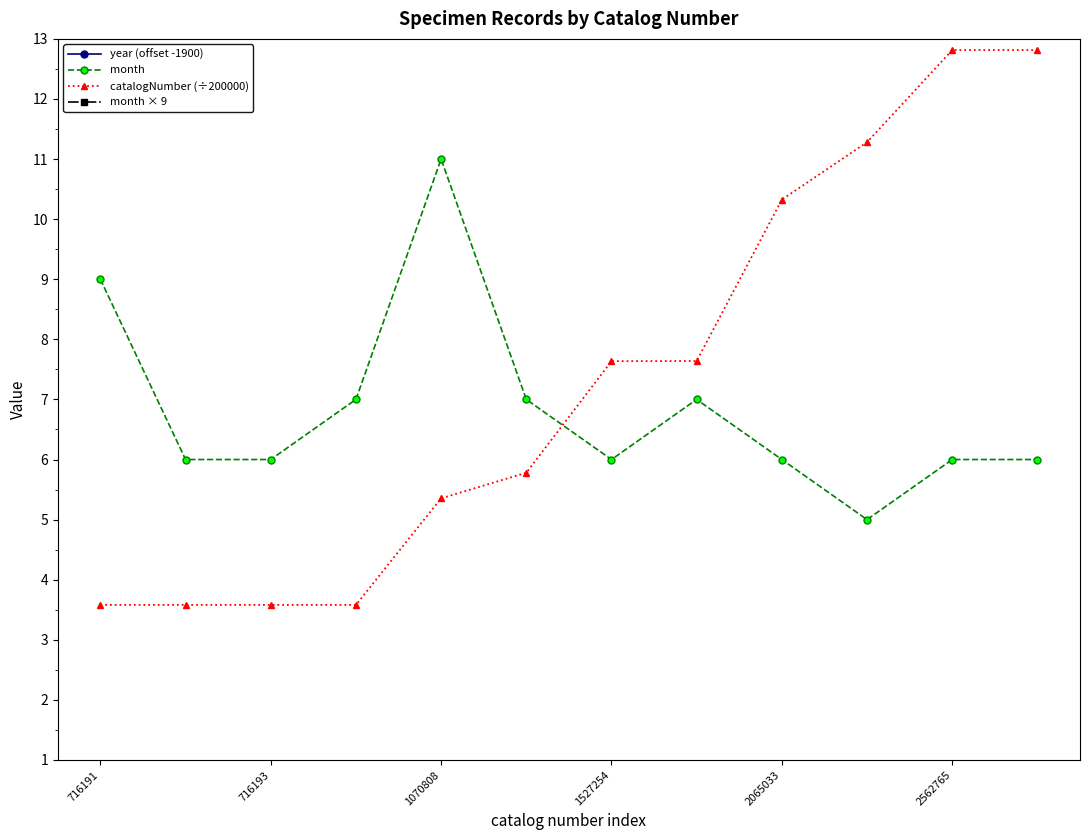

Does the chart display data point markers on the line(s)?

Yes